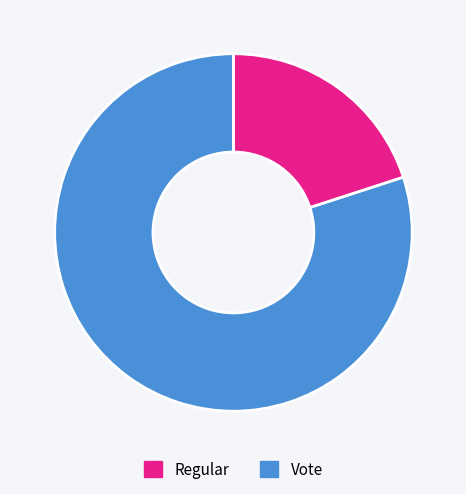

Does Vote account for over 50% of the chart?

Yes